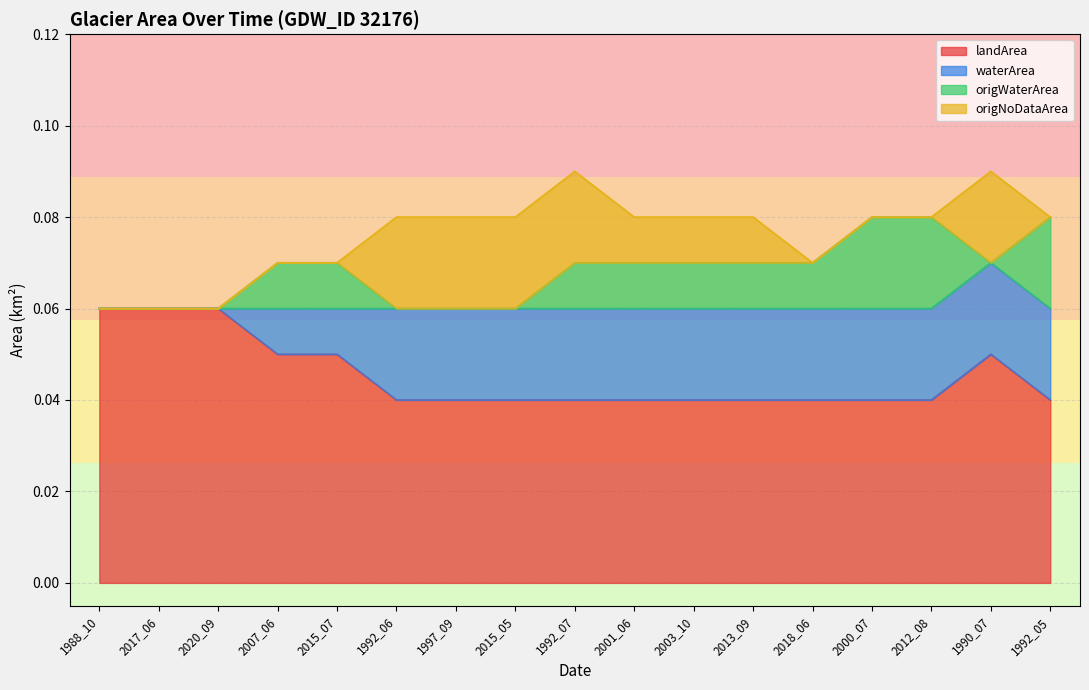

Count the number of data series in this chart.

4